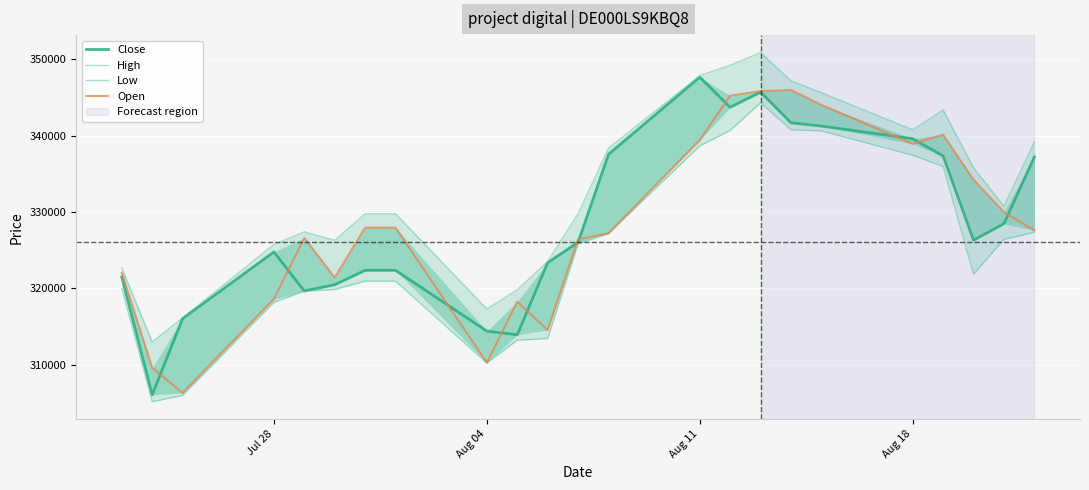

How many values in the High series exceed 329765?

11